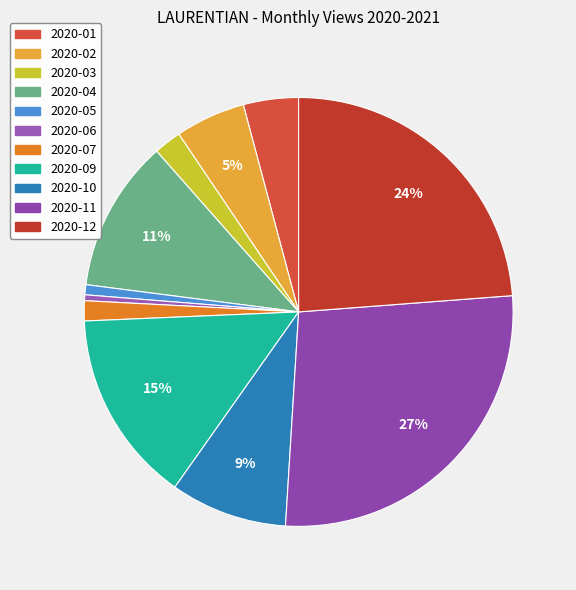

Rank the categories by value from highest to lowest.

2020-11, 2020-12, 2020-09, 2020-04, 2020-10, 2020-02, 2020-01, 2020-03, 2020-07, 2020-05, 2020-06